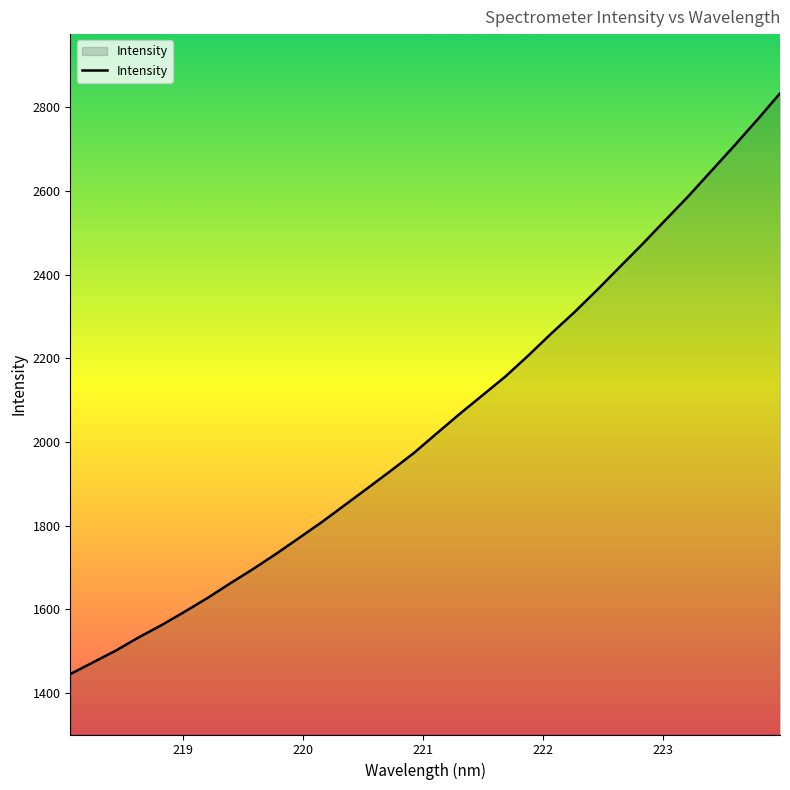

What is the greatest value displayed?

2833.4